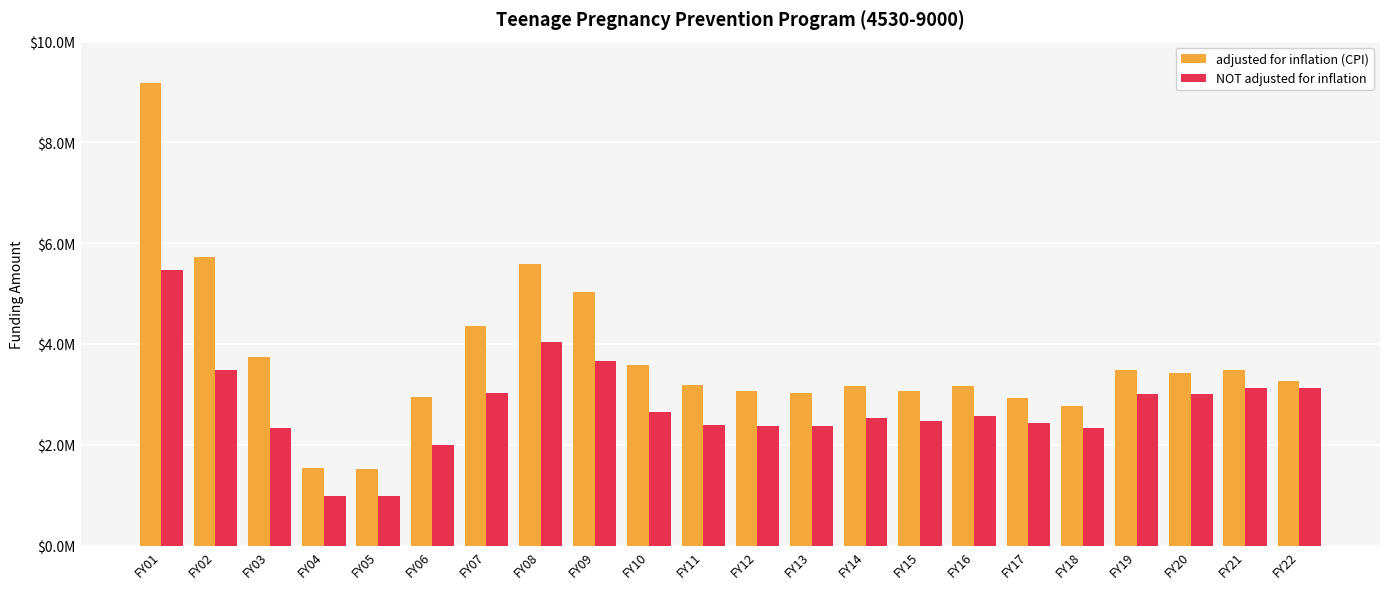

Does the chart contain stacked bars?

No